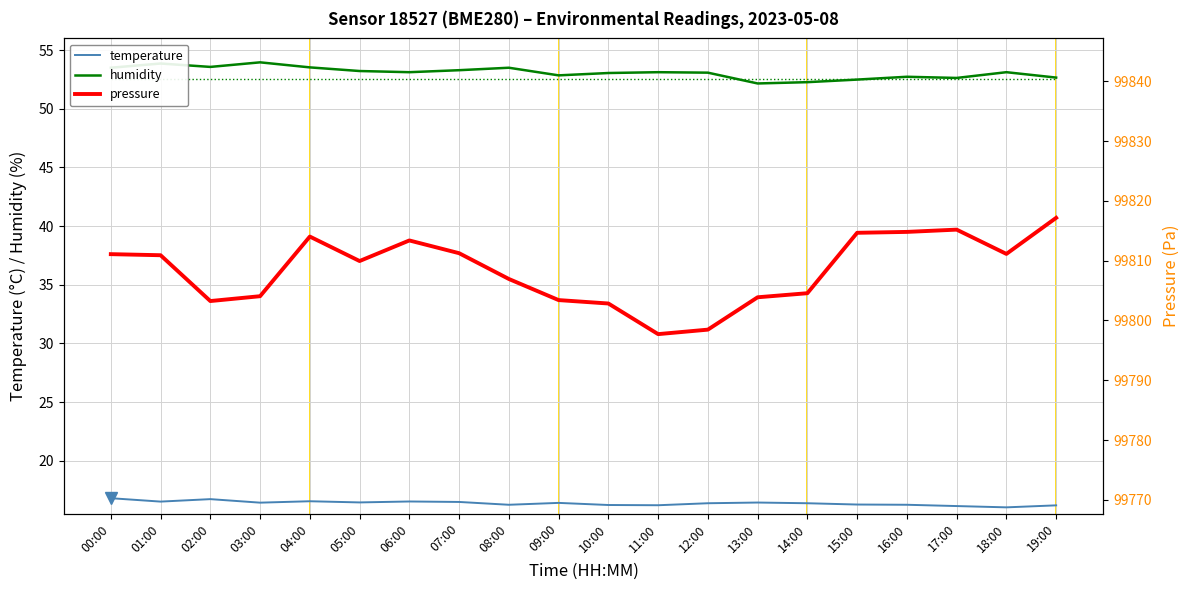

Does the chart have visible grid lines?

Yes